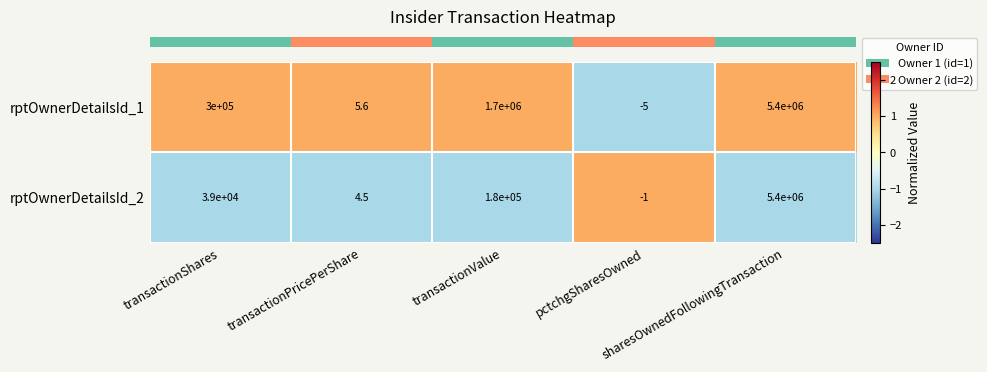

Which series has the largest total across all categories?

rptOwnerDetailsId_1